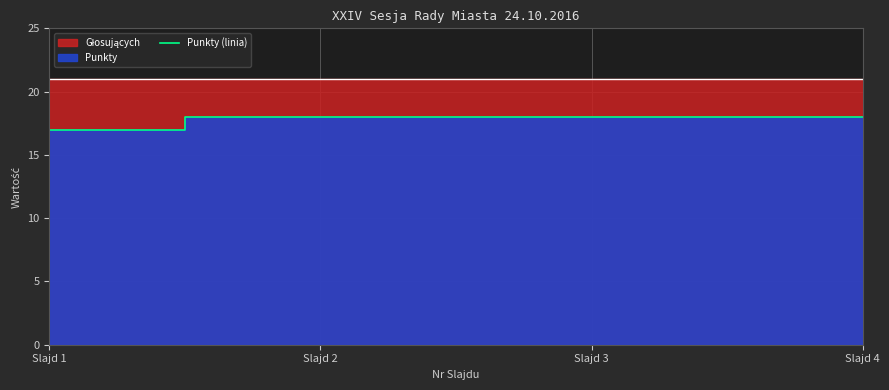

List the labels in order of value, largest first.

Slajd 2, Slajd 3, Slajd 4, Slajd 1